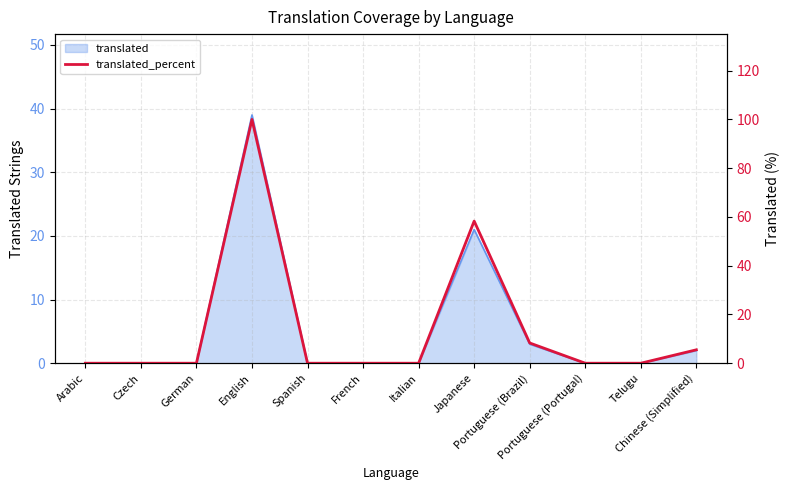

Is it true that the value at Portuguese (Brazil) is 8.3?

True